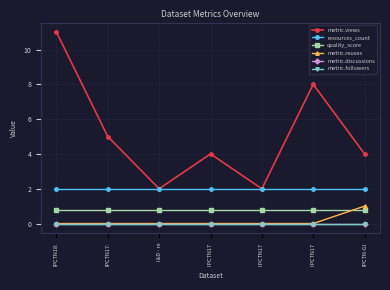

Does the chart have visible grid lines?

Yes